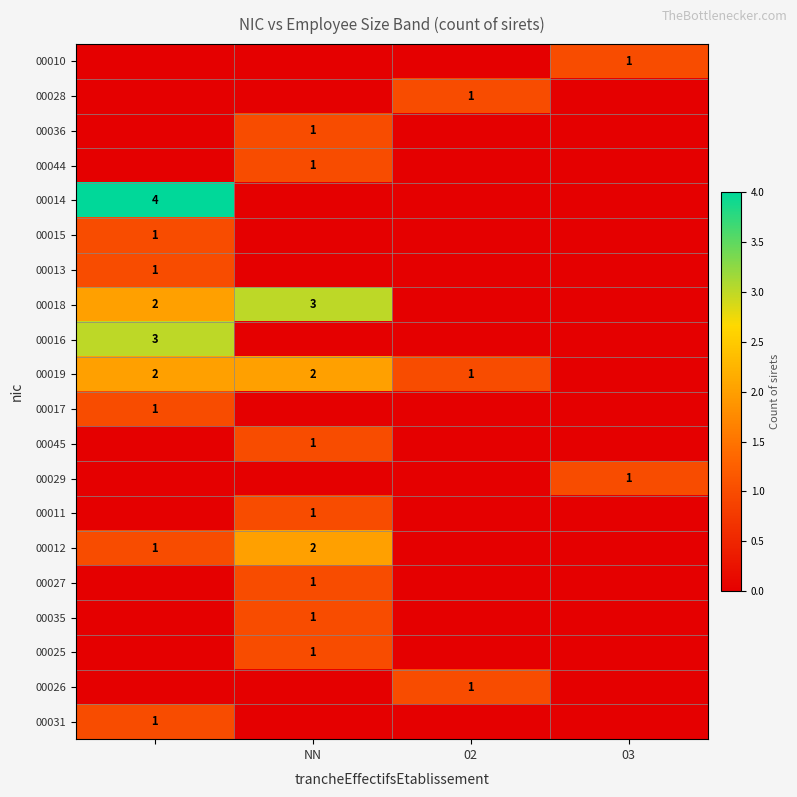

How many 00016 values are between 0 and 3?

4